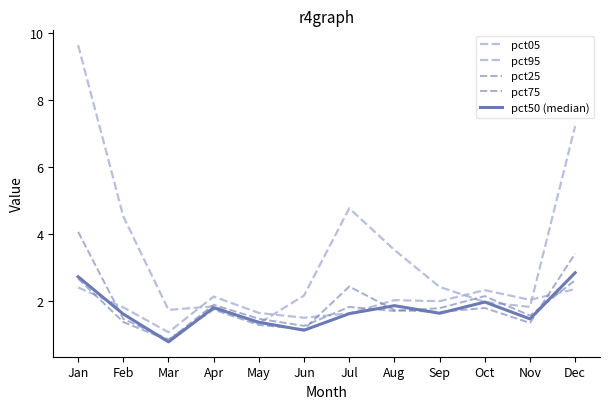

Does the chart display data point markers on the line(s)?

No